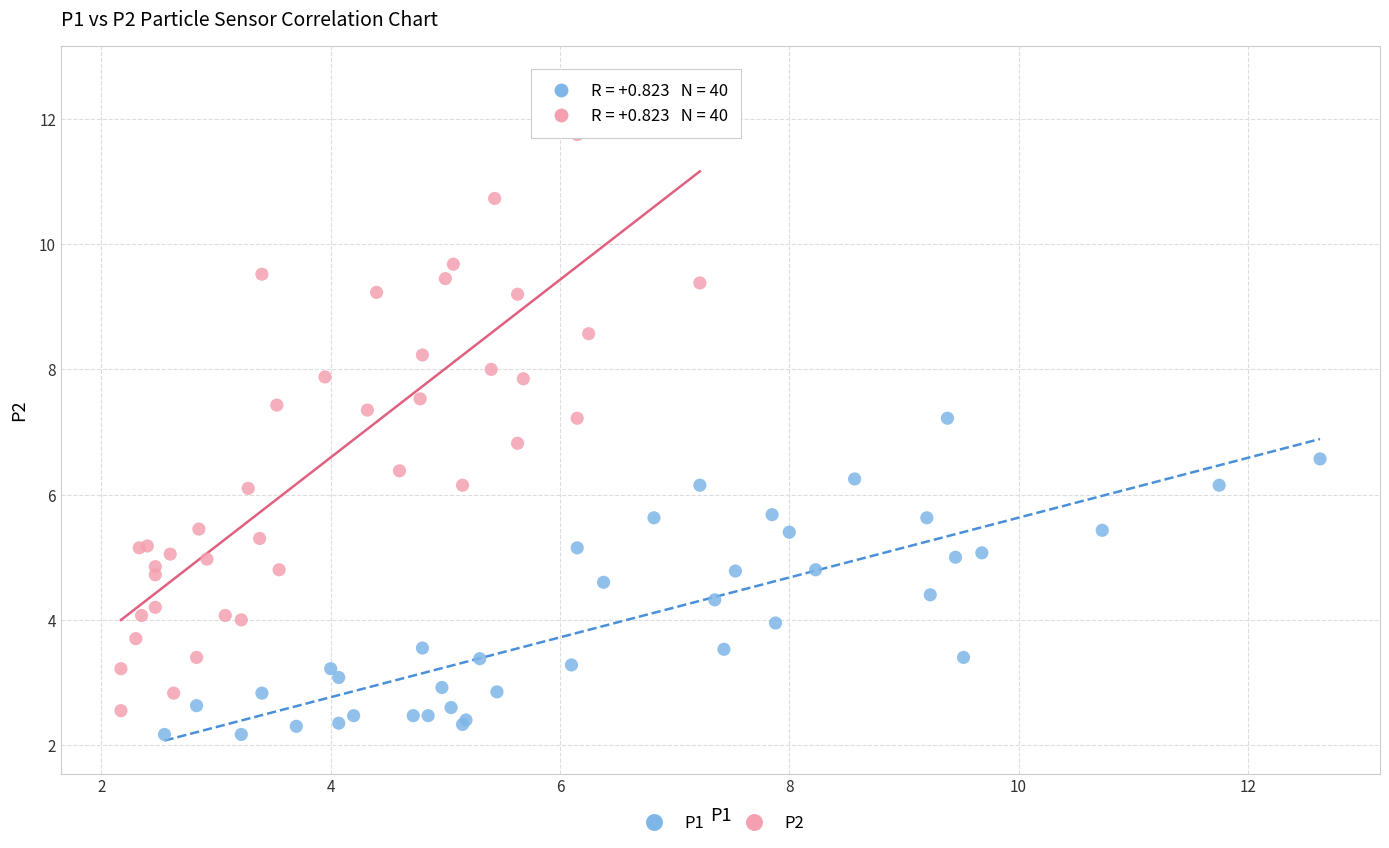

Which series has the largest Y range (max minus min)?

P2